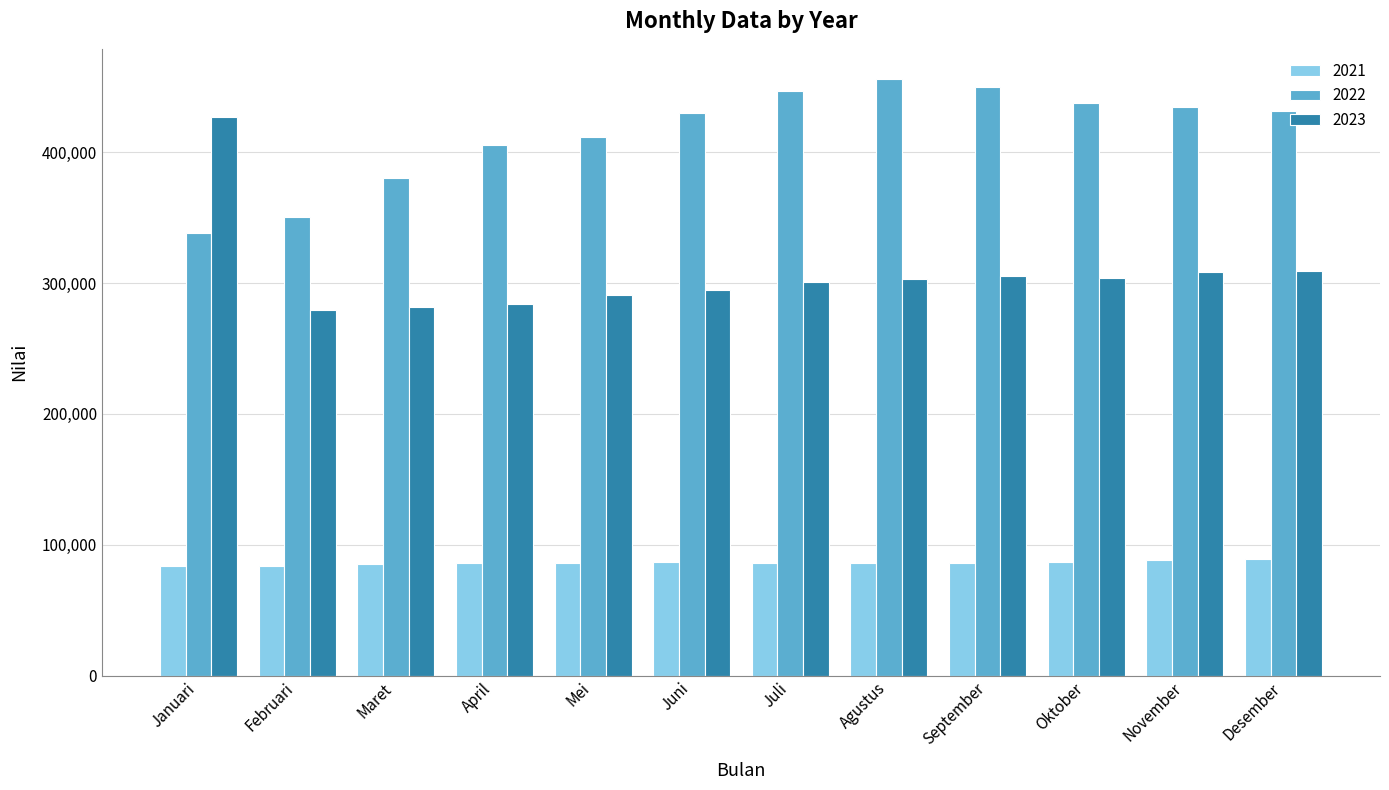

Which series has the widest spread of values?

2023